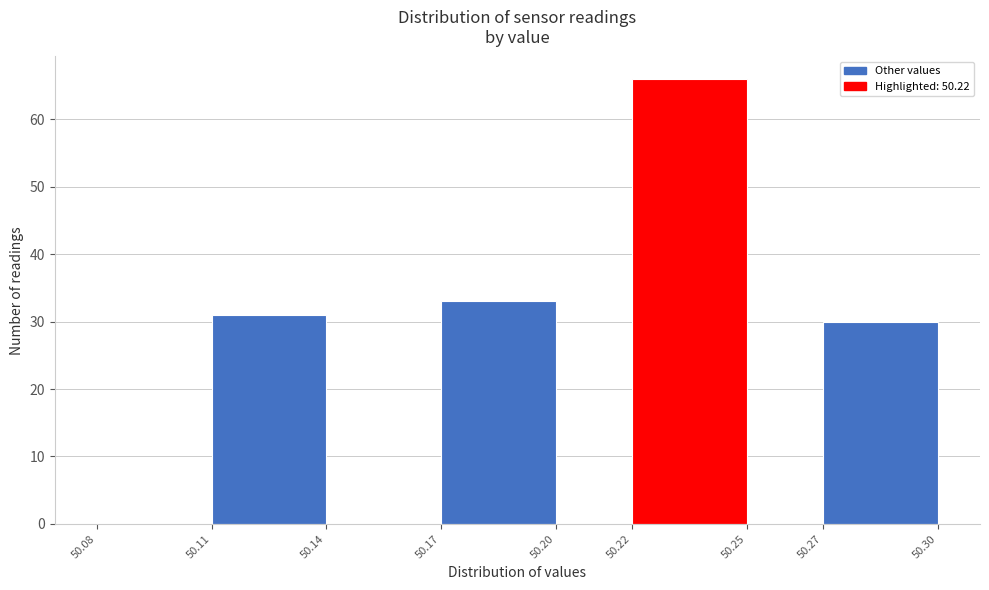

Reading left to right, transcribe this chart: for each bar, give the range it covers on the x-axis and its height. The values are not printed on the chart, so give them approximately, as read against the axis.

50.08 to 50.11: 0
50.11 to 50.14: 31
50.14 to 50.17: 0
50.17 to 50.20: 33
50.20 to 50.22: 0
50.22 to 50.25: 66
50.25 to 50.27: 0
50.27 to 50.30: 30